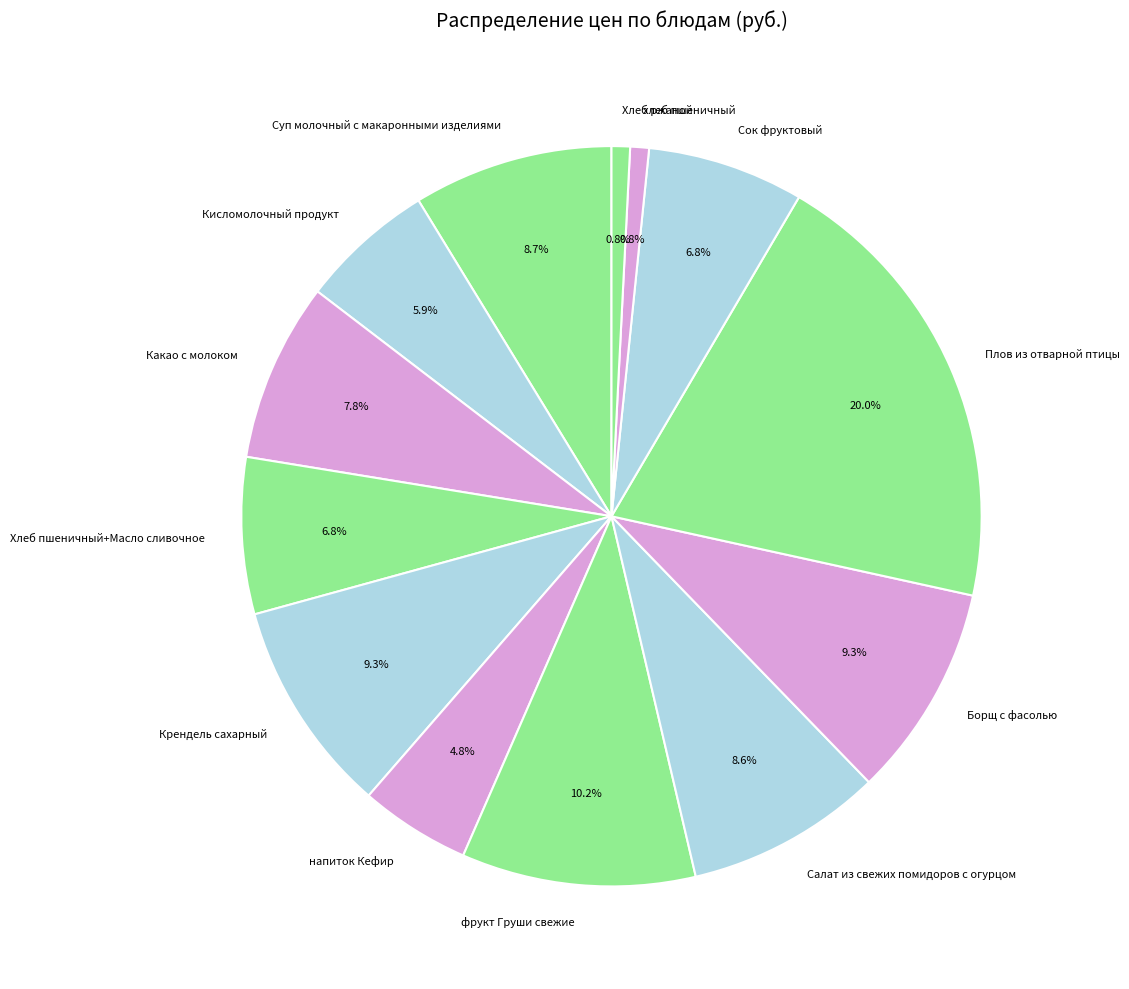

Is there any slice that represents more than half of the pie?

No